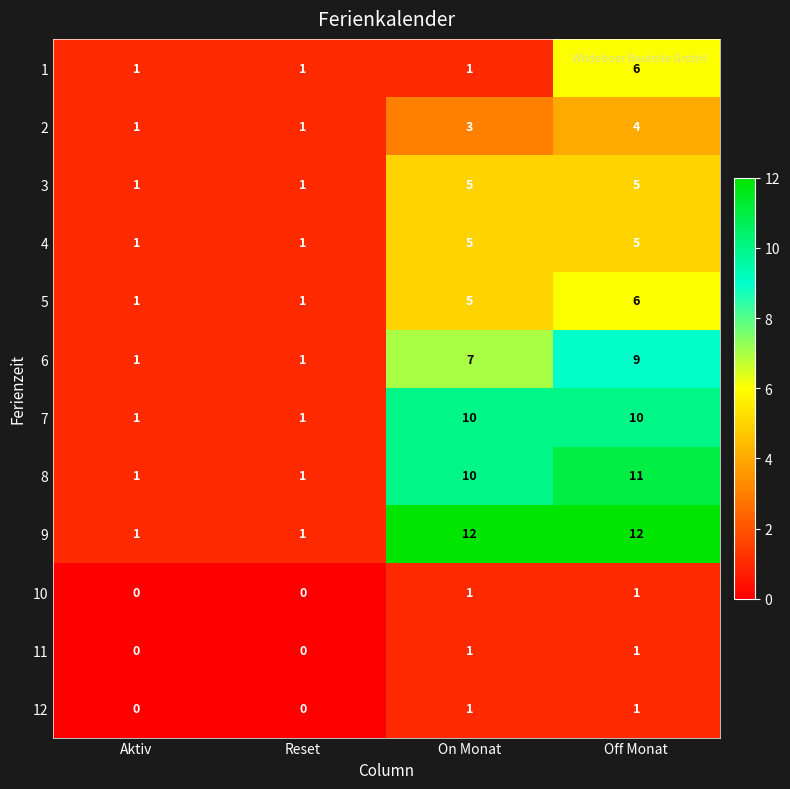

Which series has the largest range (max minus min)?

9